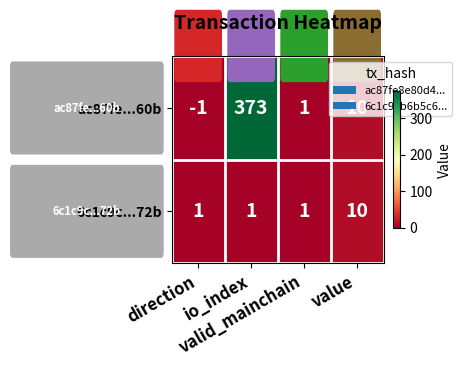

Which series has the largest total across all categories?

ac87fe...60b